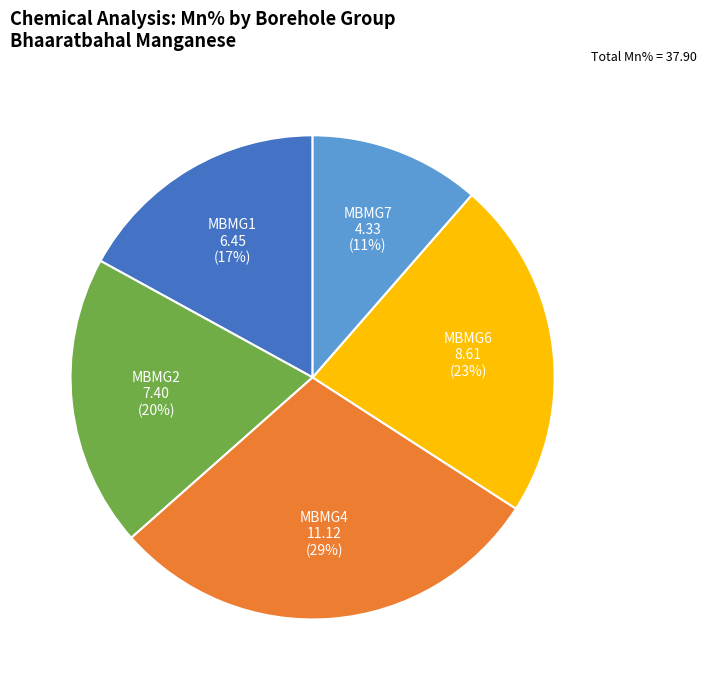

To the nearest percent, what is the average slice percentage?

20%